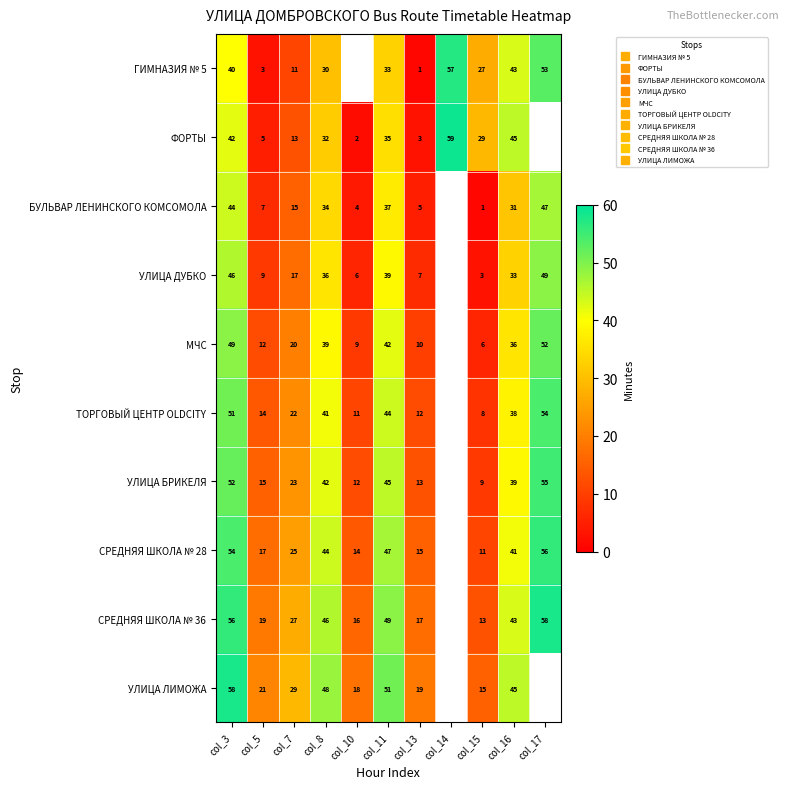

What is the difference between the highest and lowest values at col_16?

14.0